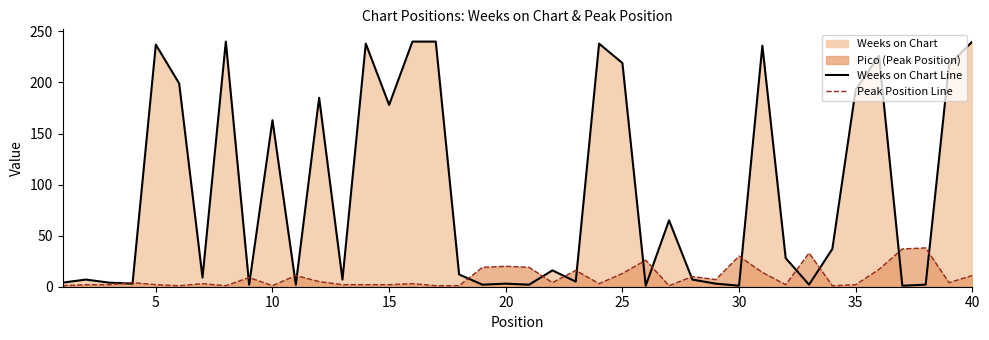

Reading left to right, what are all the values shown in this chart?

Weeks on Chart Line: 4	7	4	3	237	199	9	240	2	163	2	185	7	238	178	240	240	12	2	3	2	16	5	238	219	1	65	7	3	1	236	28	2	37	193	226	1	2	217	240
Peak Position Line: 1	2	2	4	2	1	3	1	9	1	11	5	2	2	2	3	1	1	19	20	19	4	16	3	13	26	1	10	7	30	14	2	33	1	2	17	37	38	4	11